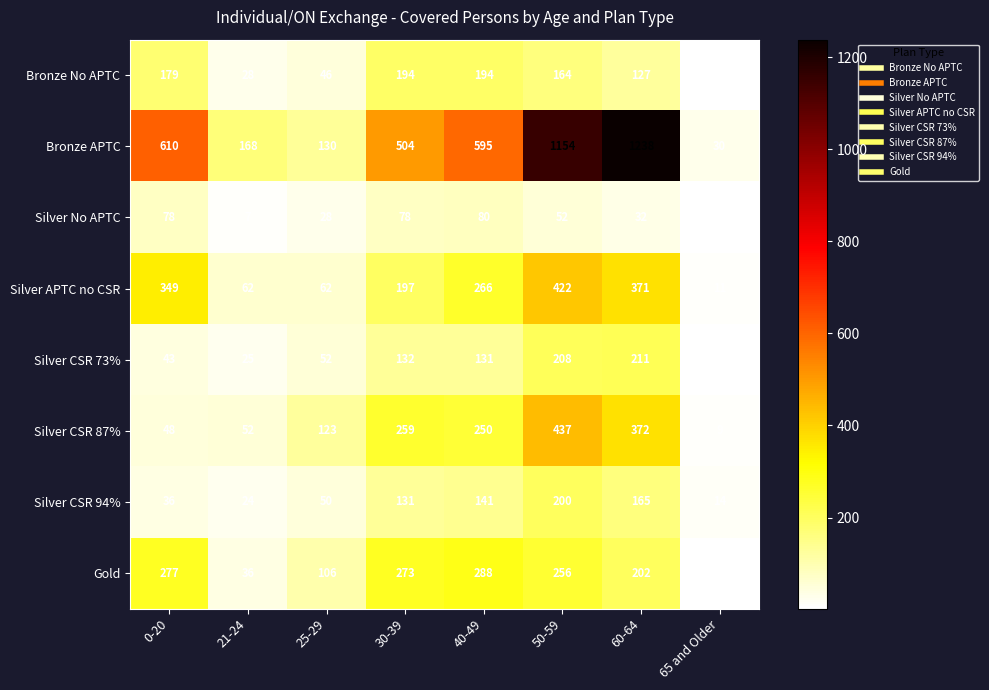

At which label is Silver No APTC closest to 41?

60-64